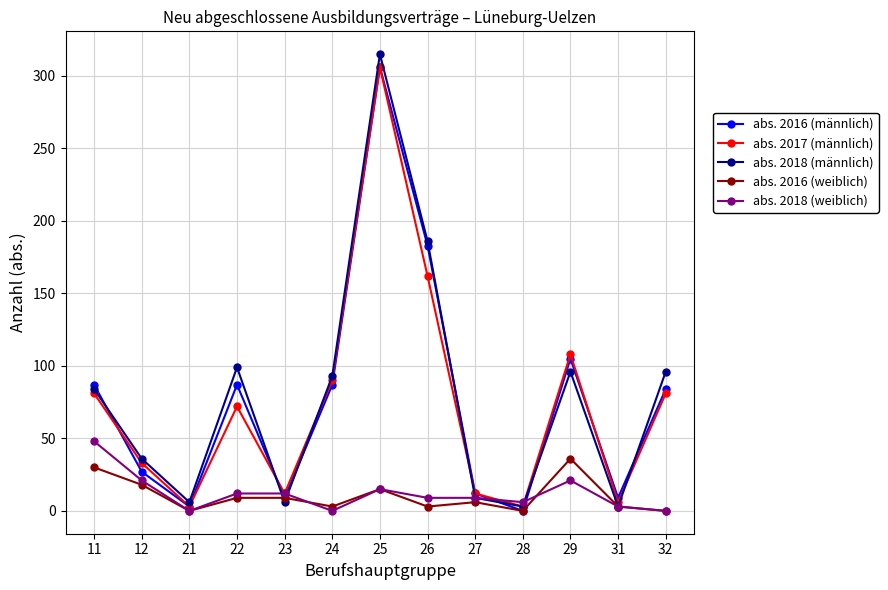

What is the minimum value for abs. 2017 (männlich)?

3